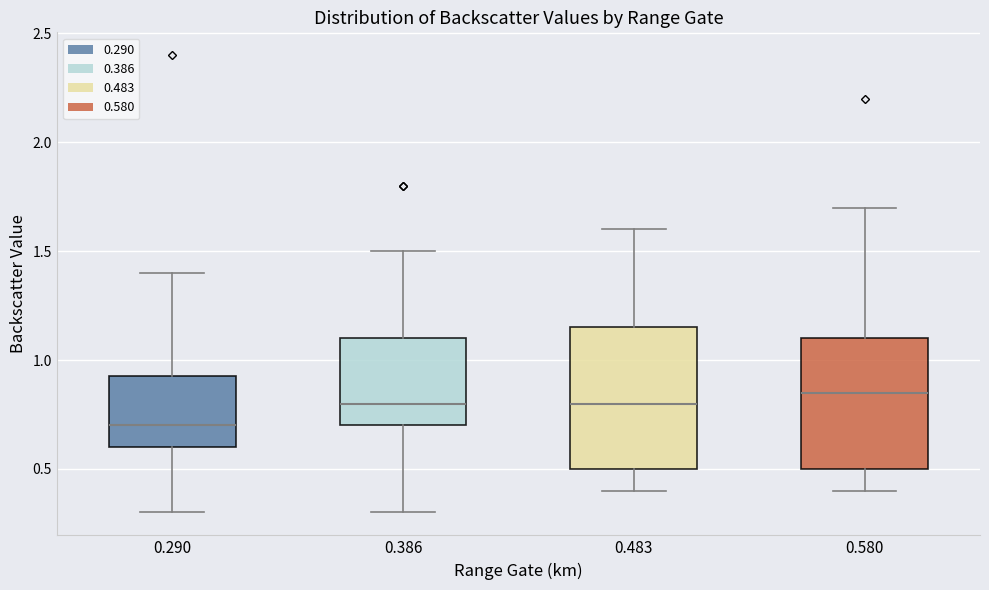

Reading left to right, read every box against the y-axis: the position of its median line, the range the box covers, and the ends of its whiskers. The values are not printed on the chart, so give them approximately, as read against the axis.

0.290: median 0.70, box 0.60 to 0.95, whiskers 0.30 to 1.40
0.386: median 0.80, box 0.70 to 1.10, whiskers 0.30 to 1.50
0.483: median 0.80, box 0.50 to 1.15, whiskers 0.40 to 1.60
0.580: median 0.85, box 0.50 to 1.10, whiskers 0.40 to 1.70